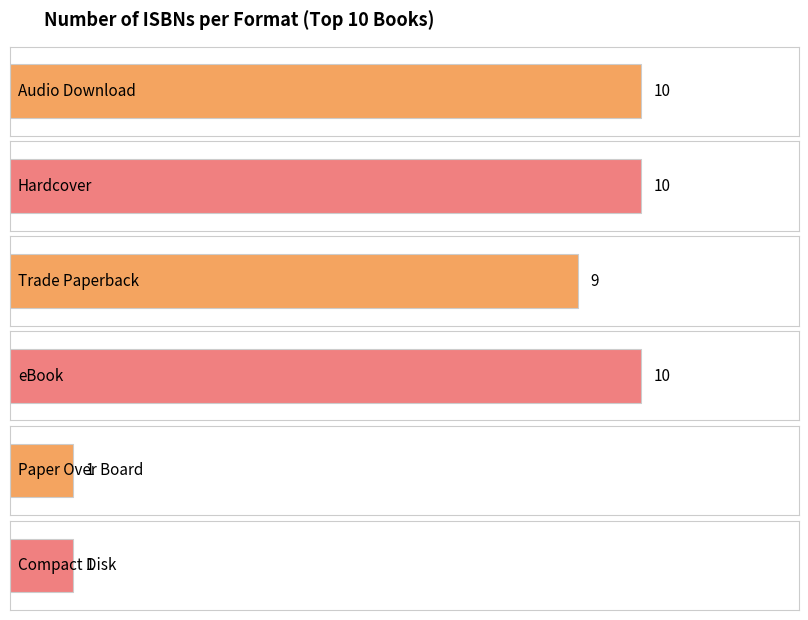

Between Trade Paperback and Hardcover, which is larger?

Hardcover